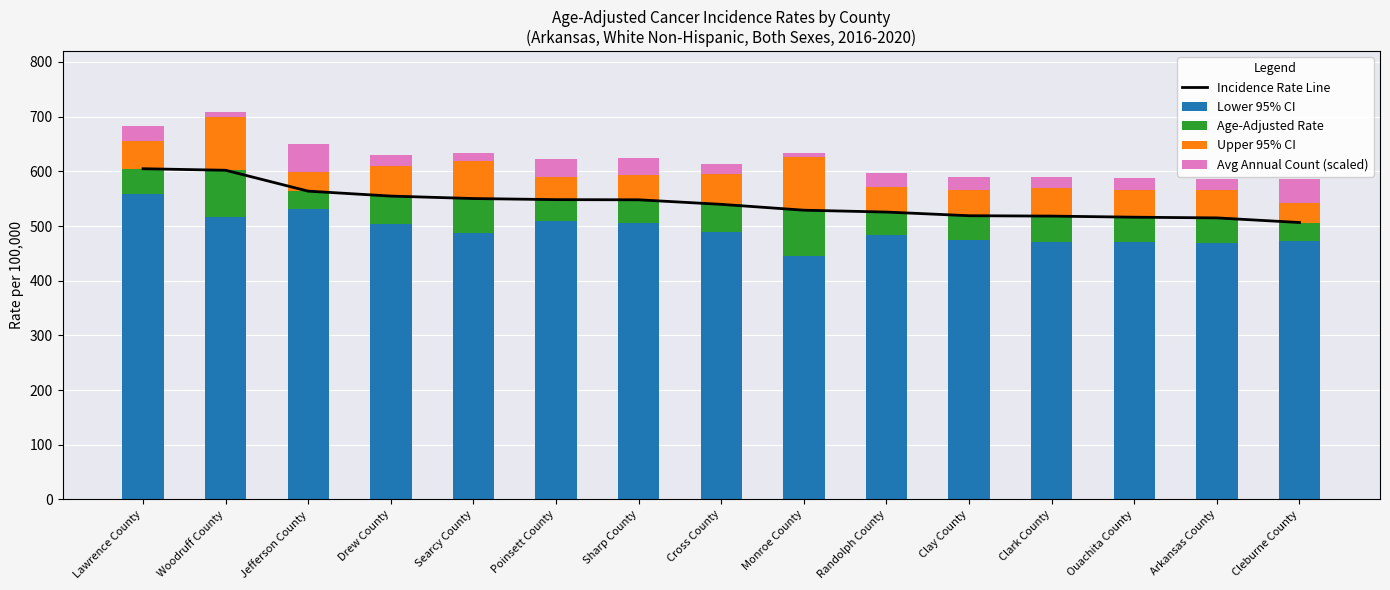

What is the highest value of the Avg Annual Count (scaled) series?

50.0